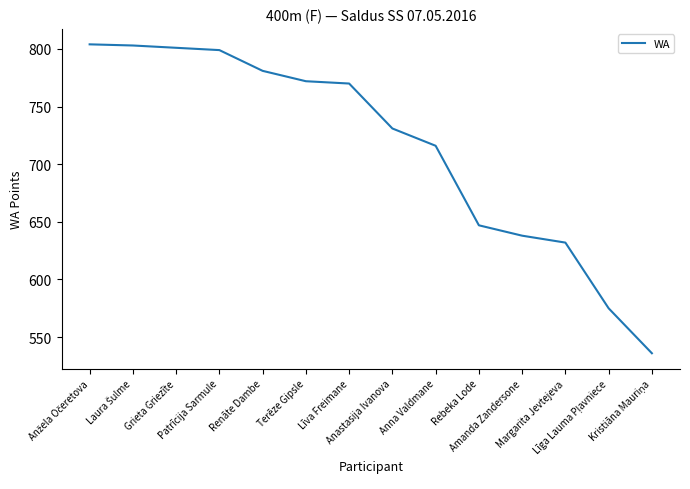

What is the approximate value at Rebeka Lode?

647